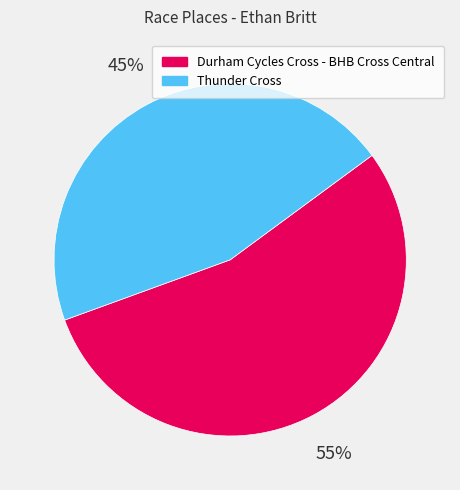

True or false: Durham Cycles Cross - BHB Cross Central accounts for 44% of the total.

False